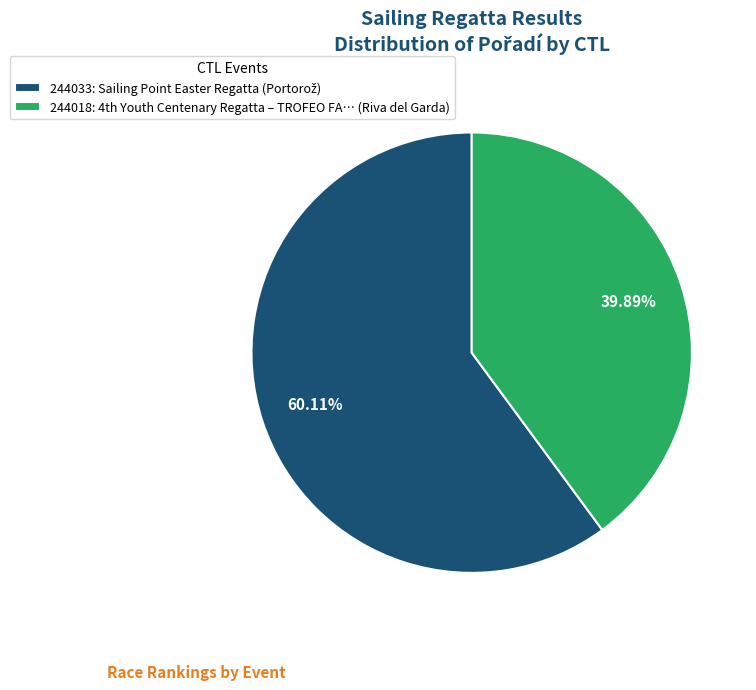

Which category has the smallest portion of the pie?

244018